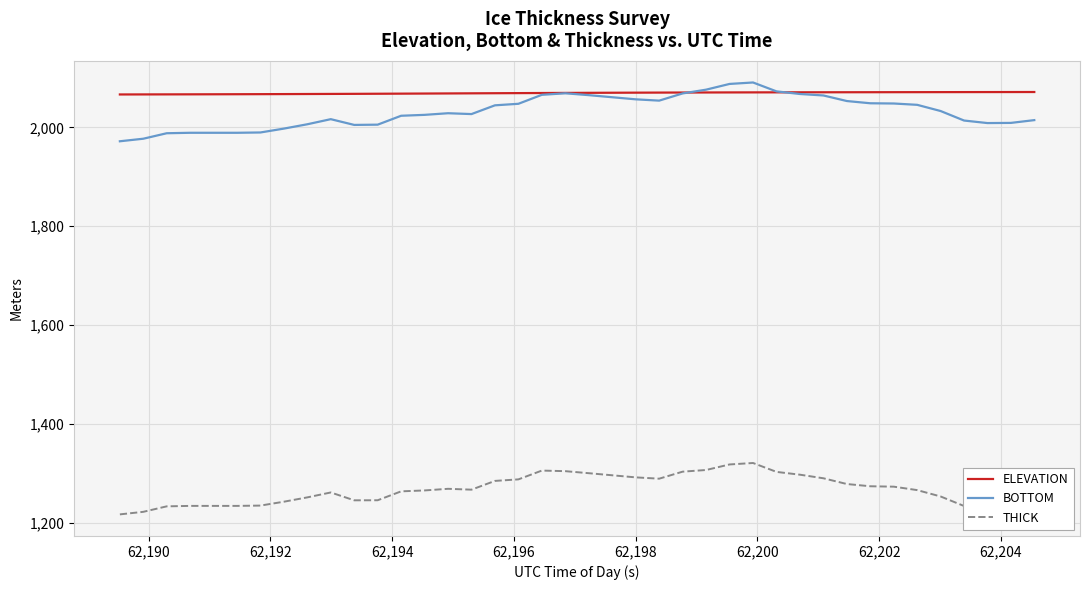

What is the highest value of the THICK series?

1321.0